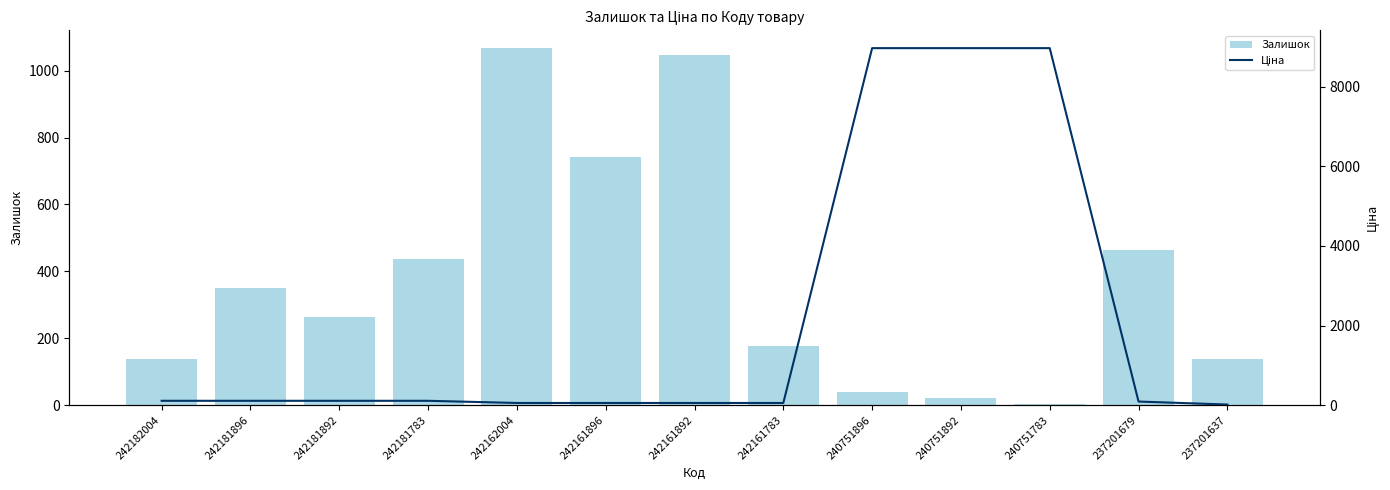

Rank the categories by Залишок value from highest to lowest.

242162004, 242161892, 242161896, 237201679, 242181783, 242181896, 242181892, 242161783, 242182004, 237201637, 240751896, 240751892, 240751783